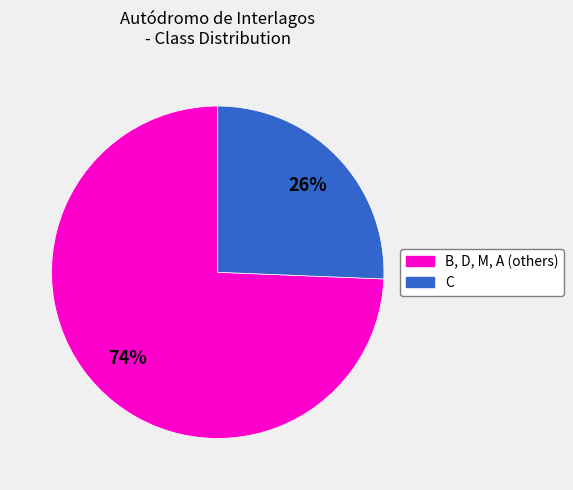

Does any single category account for the majority?

Yes